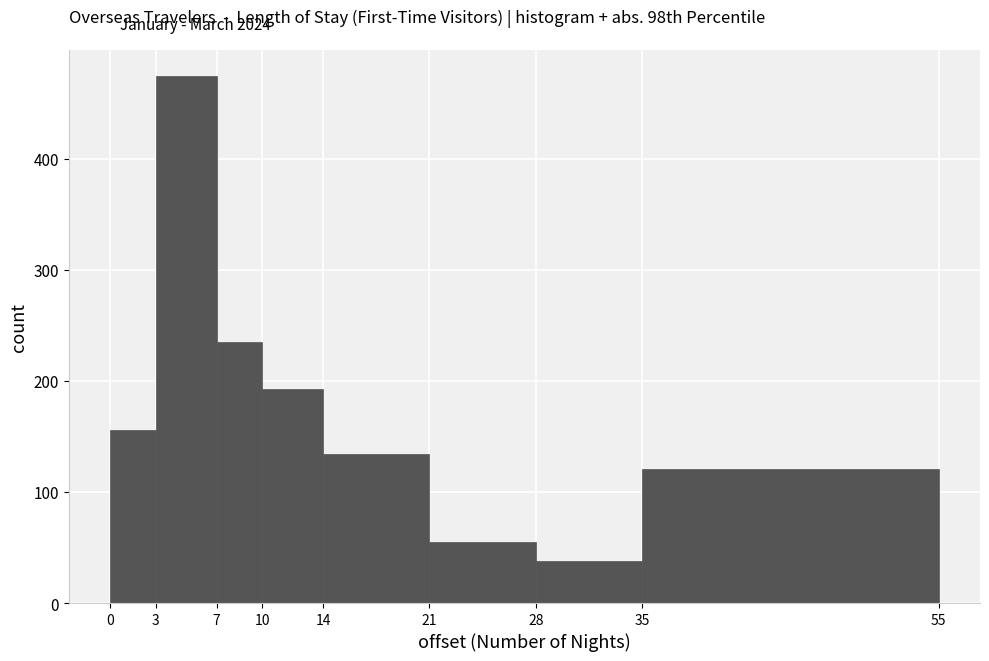

What is the height of the bar covering 3 to 7 on the x-axis? The values are not printed on the chart, so give them approximately, as read against the axis.

470